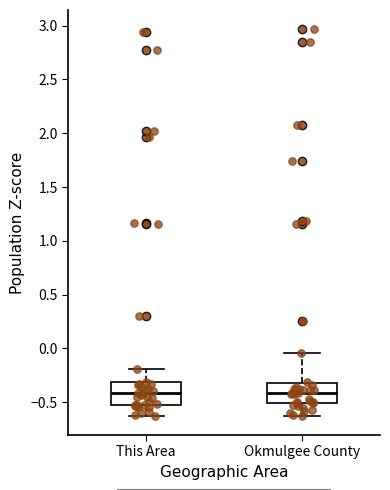

Reading left to right, read every box against the y-axis: the position of its median line, the range the box covers, and the ends of its whiskers. The values are not printed on the chart, so give them approximately, as read against the axis.

This Area: median -0.40, box -0.55 to -0.30, whiskers -0.60 to -0.20
Okmulgee County: median -0.40, box -0.50 to -0.30, whiskers -0.65 to -0.05